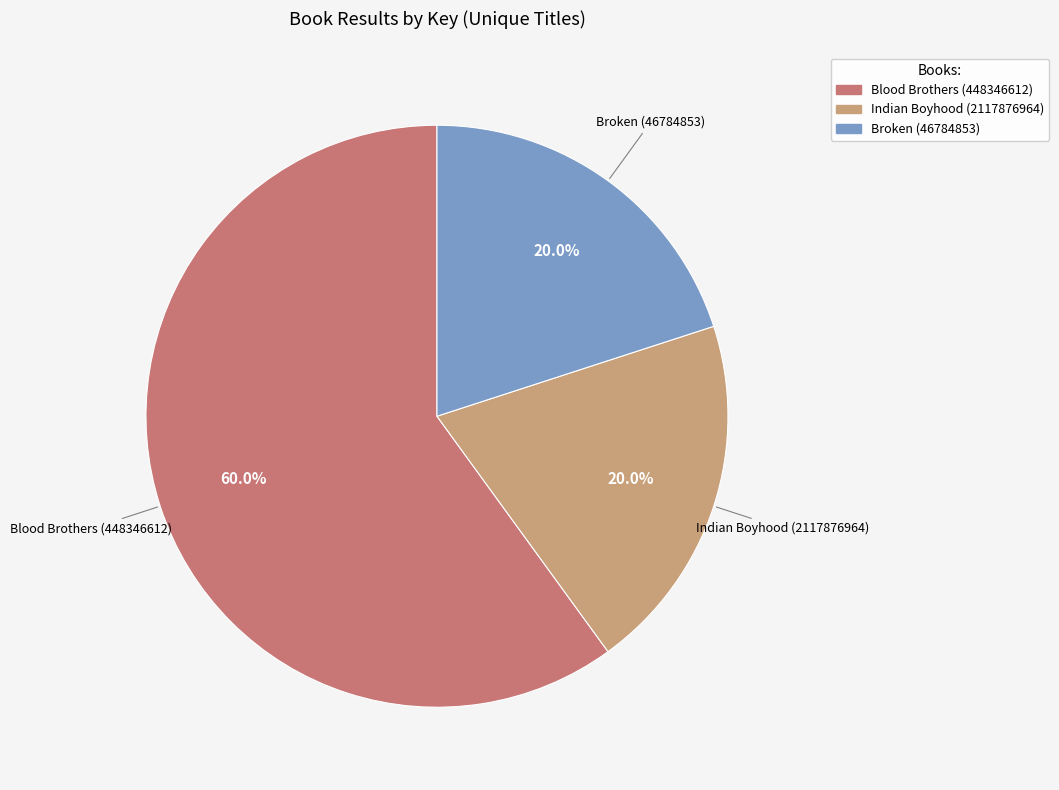

To the nearest percent, what portion does Blood Brothers (448346612) represent?

60%